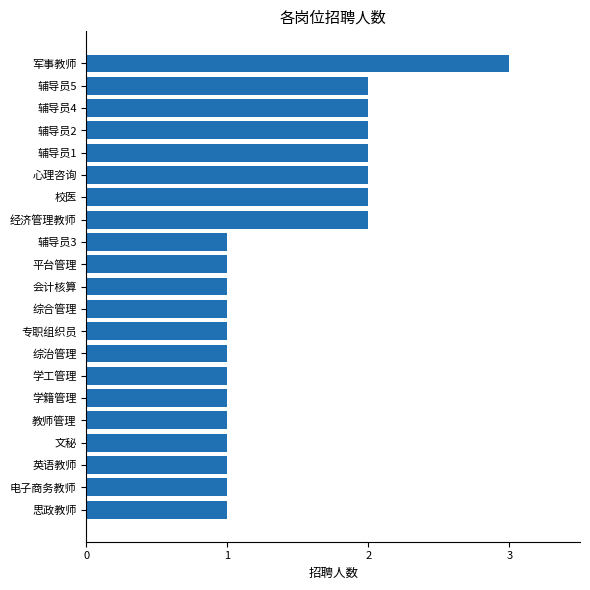

Is it true that the value at 学工管理 is 0?

False